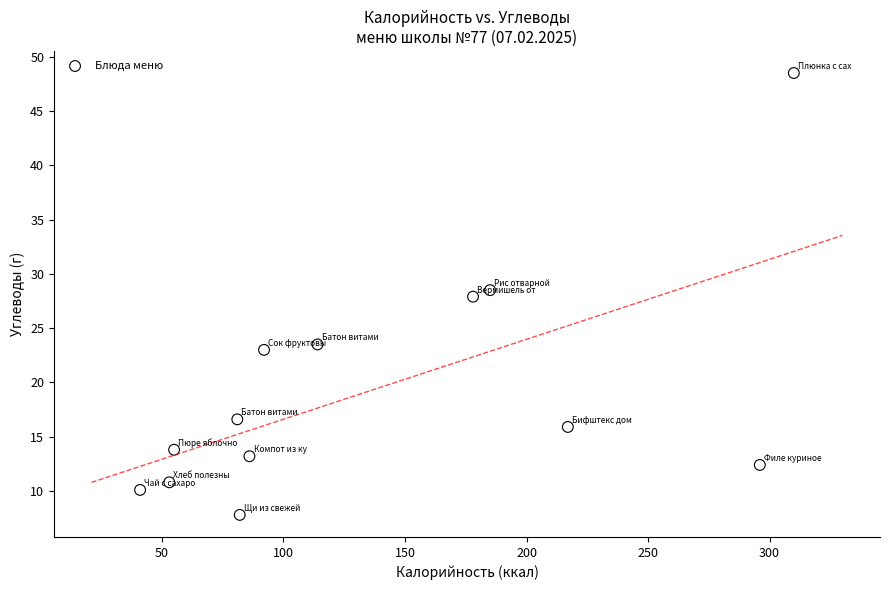

What is the range of Y values (max minus min)?

40.7